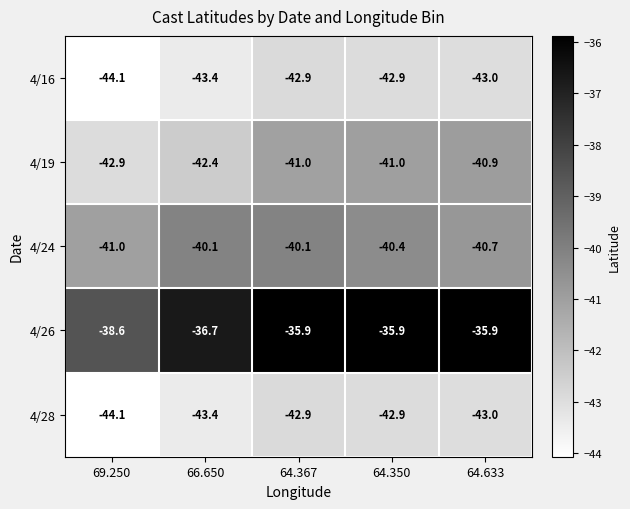

At which label is 4/28 closest to -43?

64.633